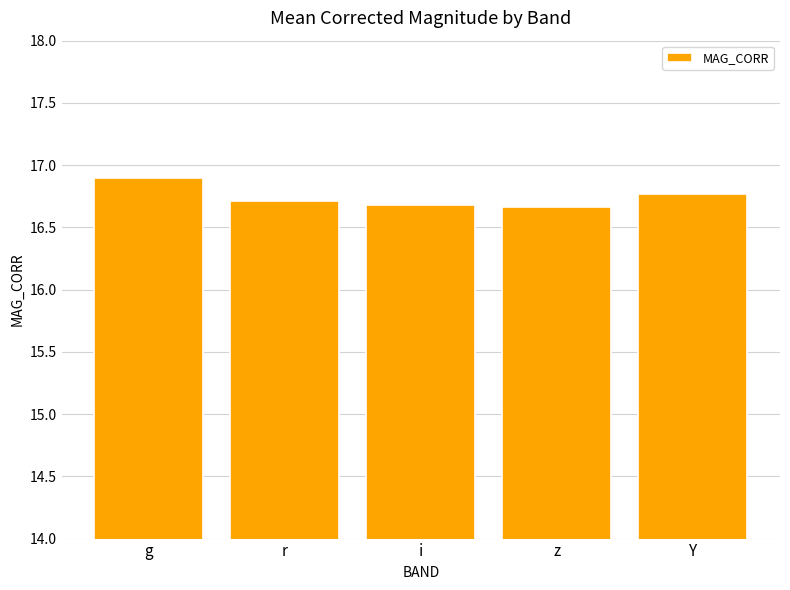

What is the label of the 1st bar from the left?

g